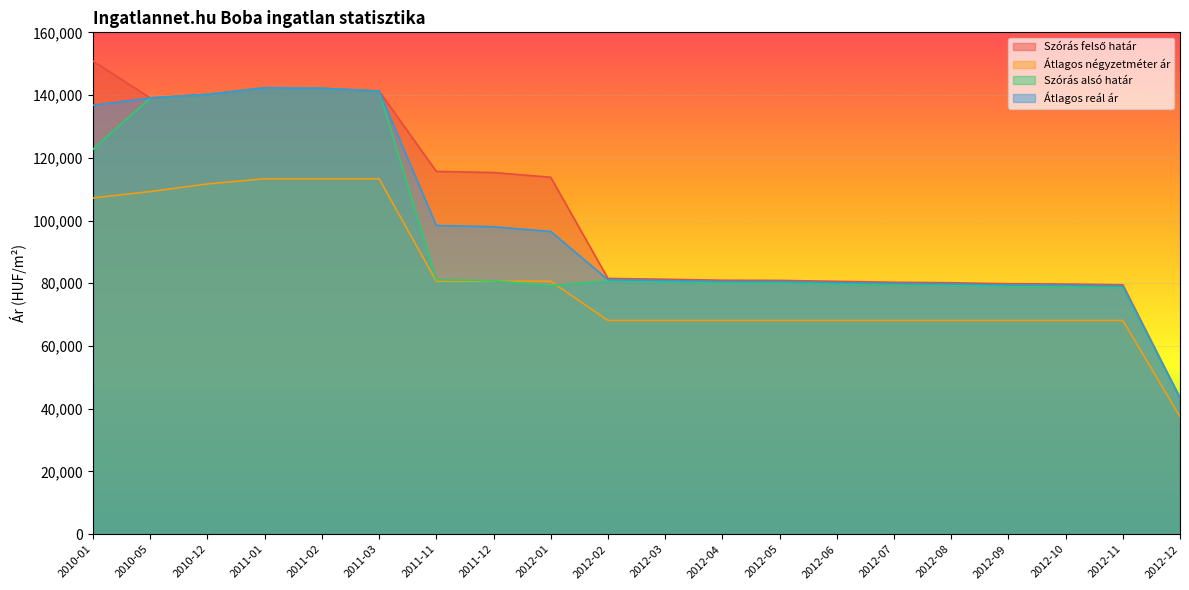

Count the number of categories in the chart.

20